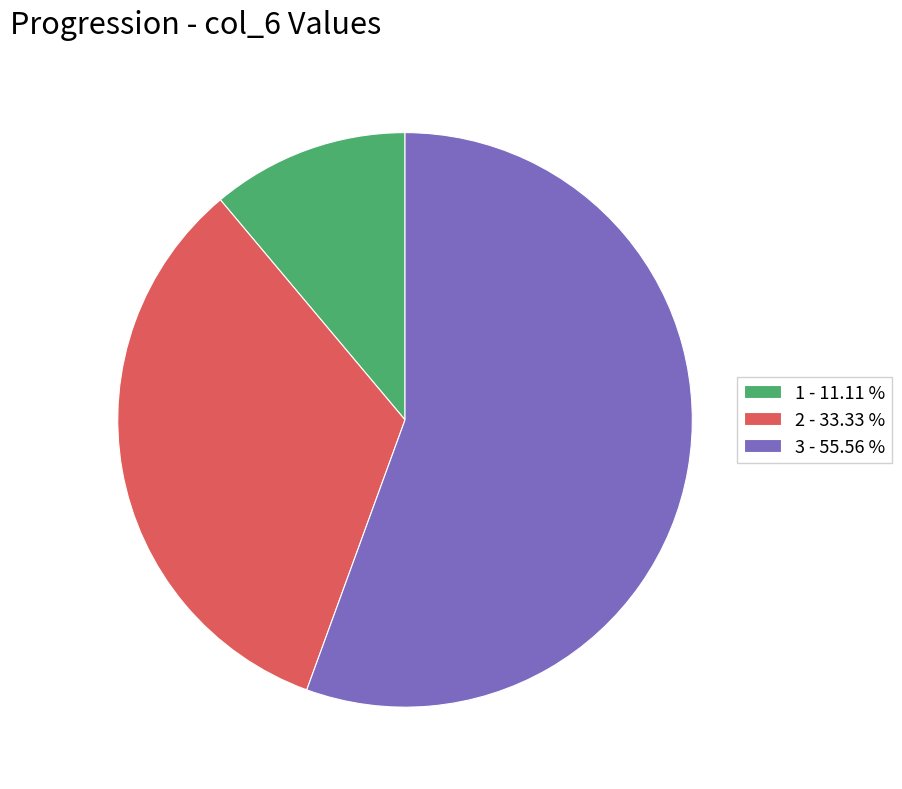

Is it true that 2 is 24% of the pie?

False